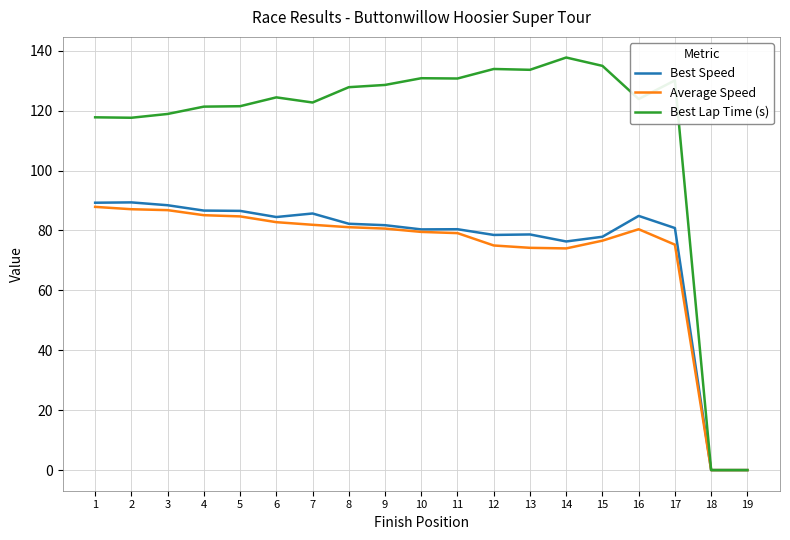

What is the sum of the Average Speed values at 19 and 4?

85.1